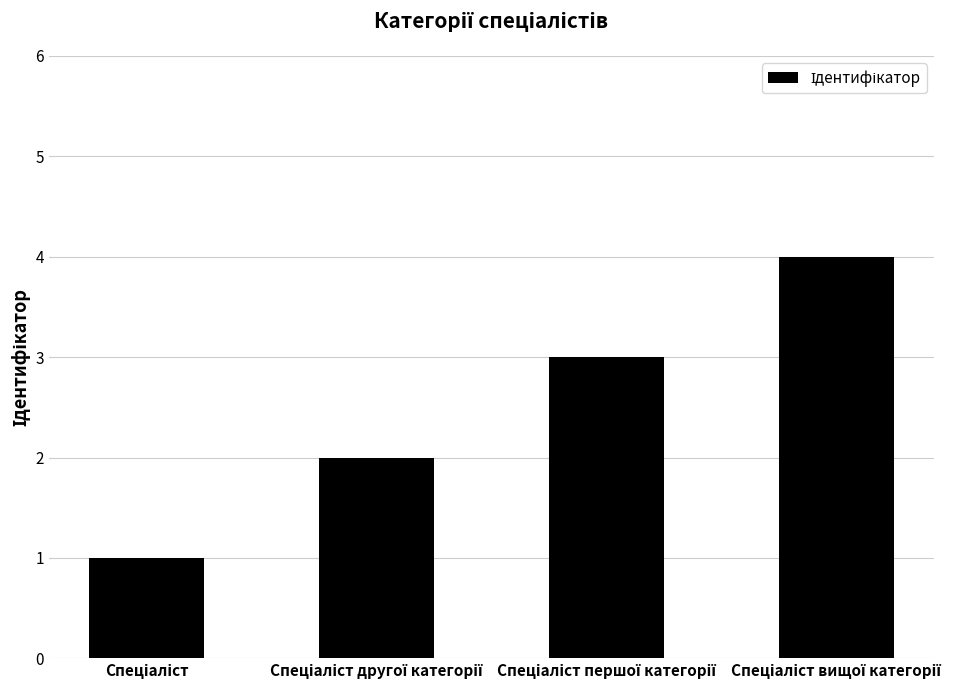

What is the sum of all values?

10